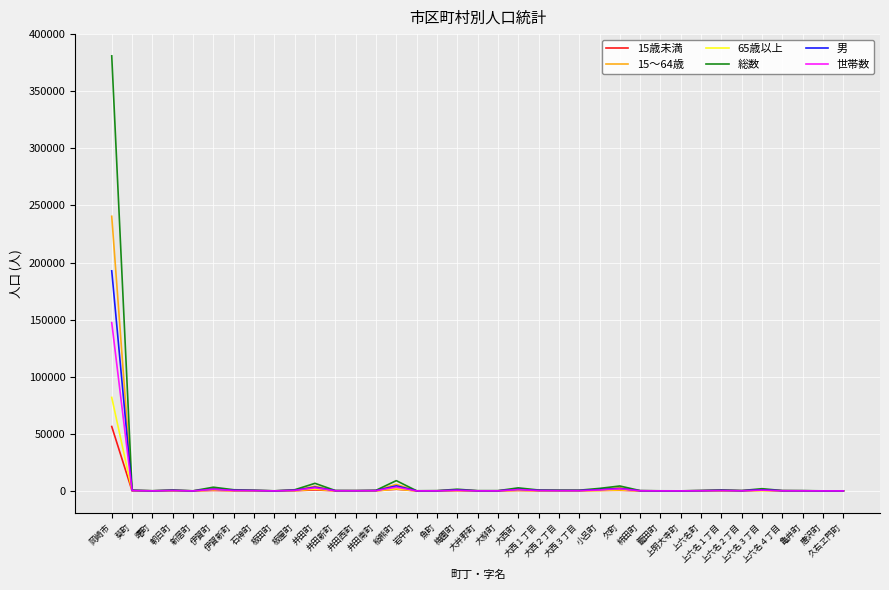

Rank the series by their maximum value, from highest to lowest.

総数, 15～64歳, 男, 世帯数, 65歳以上, 15歳未満